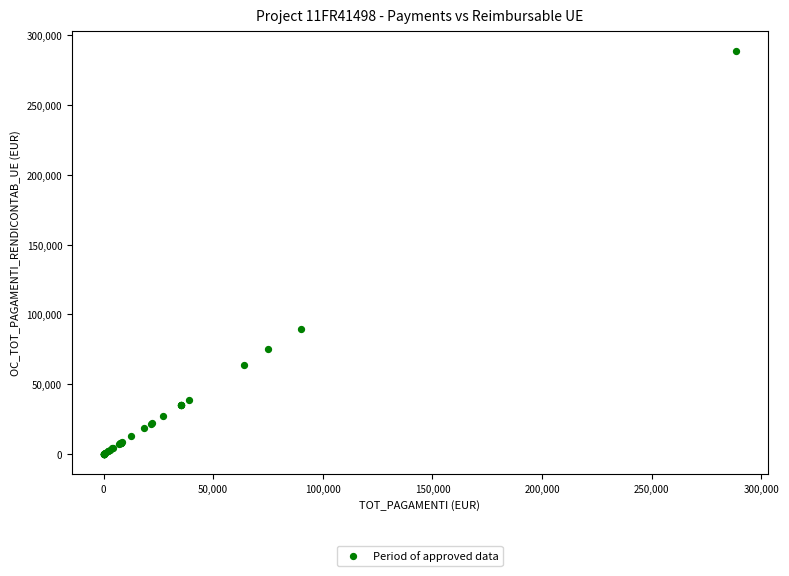

What Y value in the scatter plot is closest to 144231?

89907.8